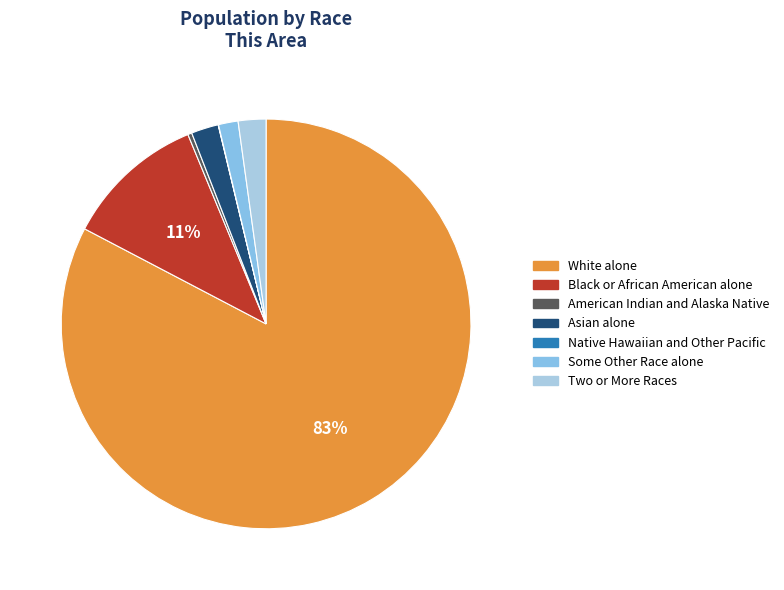

Does any single category account for the majority?

Yes